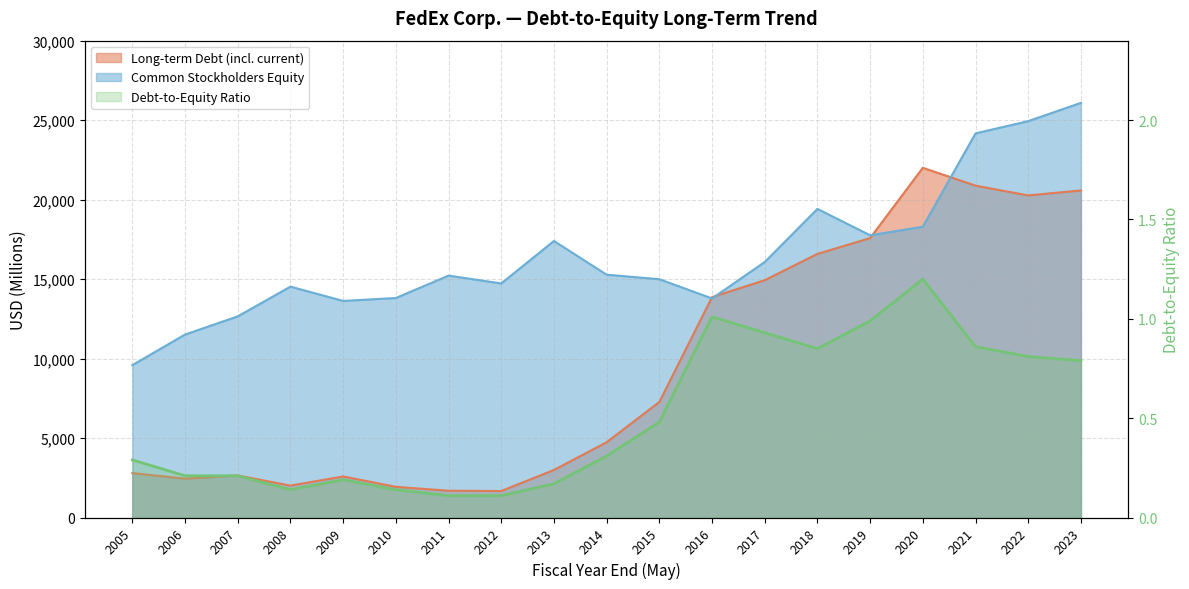

The value at 2022 is 0.2. True or false?

False